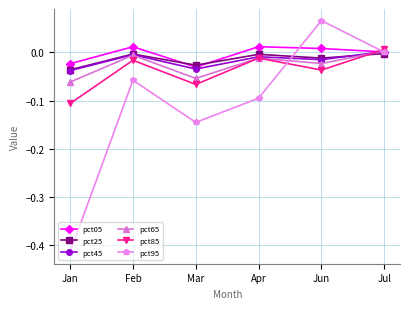

How many intersections are there between pct85 and pct05?

1